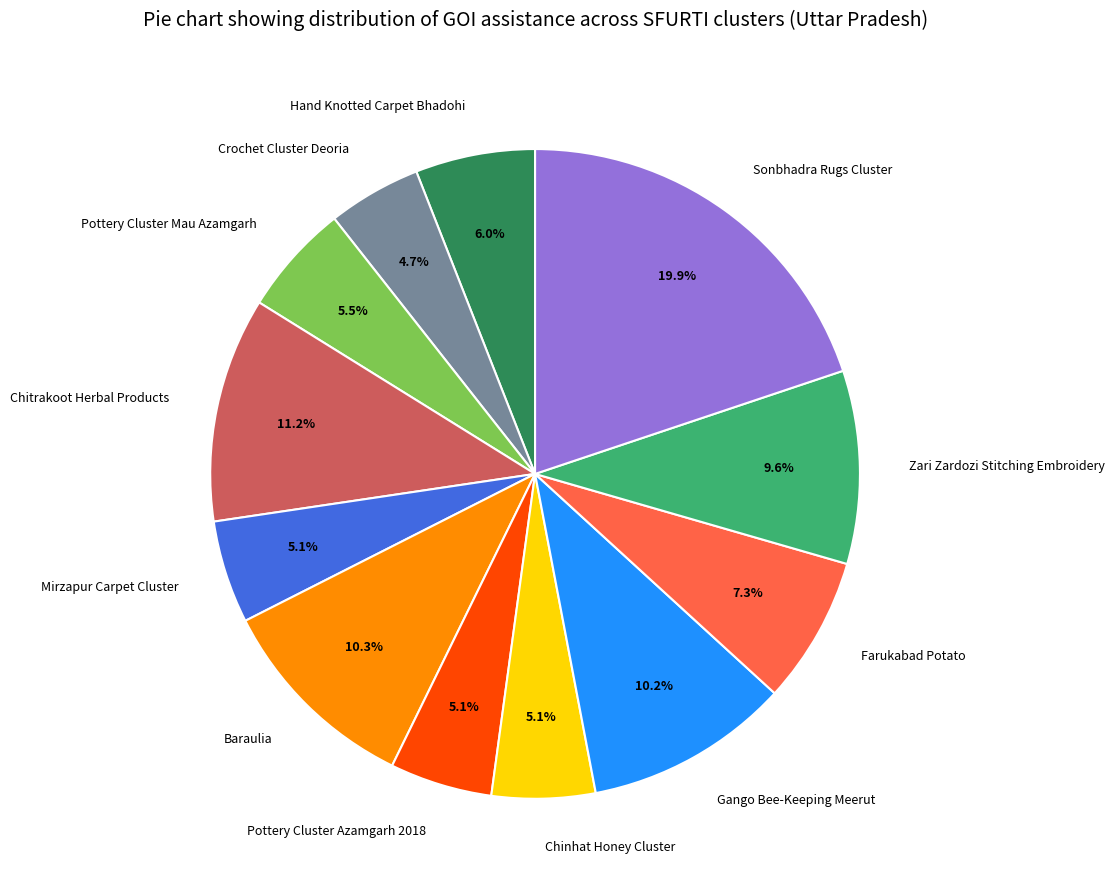

To the nearest percent, what is the difference between the largest and smallest slice percentages?

15%